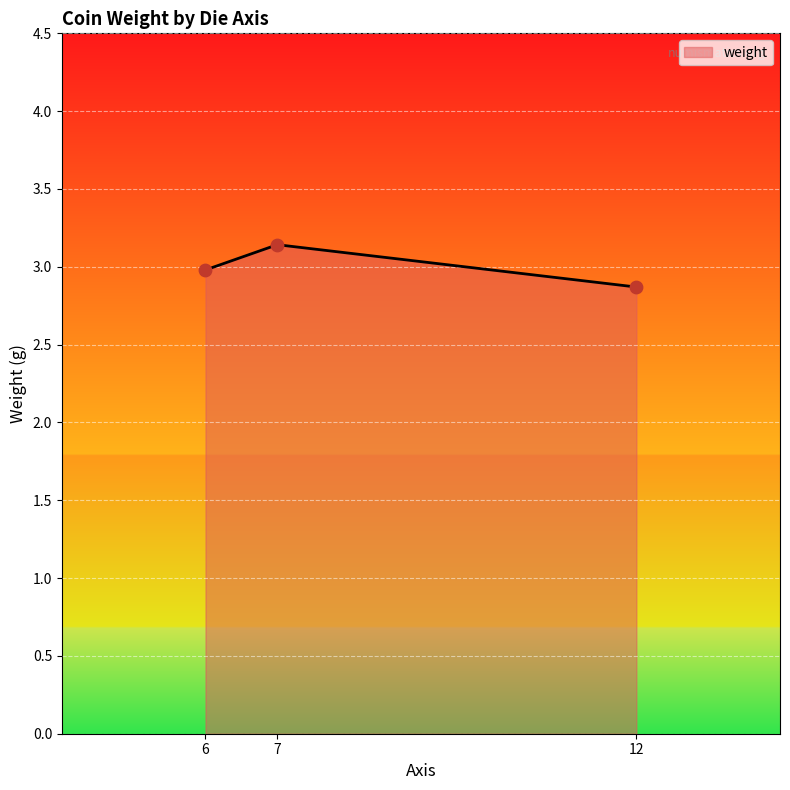

Approximately how many times larger is the value at 6 compared to 12?

1.0